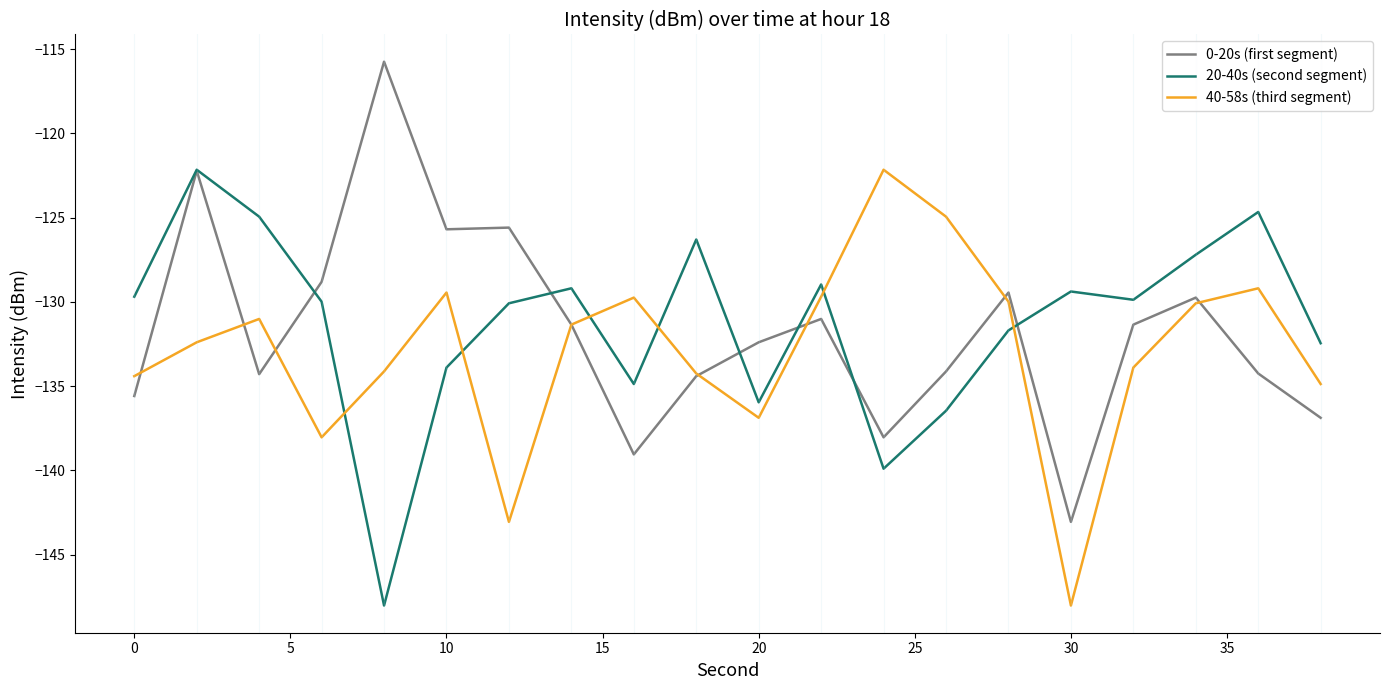

True or false: 40-58s (third segment) and 20-40s (second segment) intersect in this chart.

True